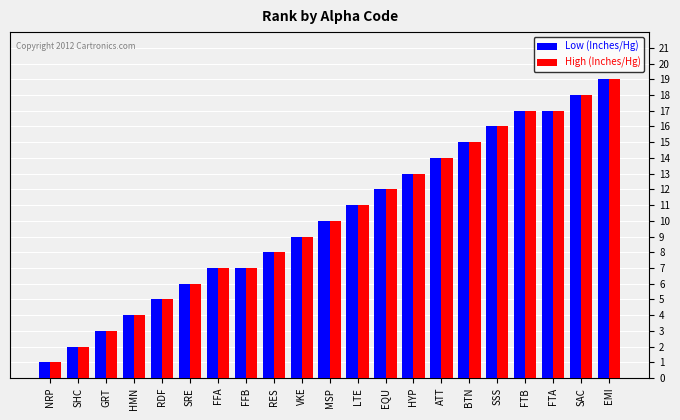

Reading left to right, list all the values displayed in this chart.

Low (Inches/Hg): NRP=1	SHC=2	GRT=3	HMN=4	RDF=5	SRE=6	FFA=7	FFB=7	RES=8	VKE=9	MSP=10	LTE=11	EQU=12	HYP=13	ATT=14	BTN=15	SSS=16	FTB=17	FTA=17	SAC=18	EMI=19
High (Inches/Hg): NRP=1	SHC=2	GRT=3	HMN=4	RDF=5	SRE=6	FFA=7	FFB=7	RES=8	VKE=9	MSP=10	LTE=11	EQU=12	HYP=13	ATT=14	BTN=15	SSS=16	FTB=17	FTA=17	SAC=18	EMI=19